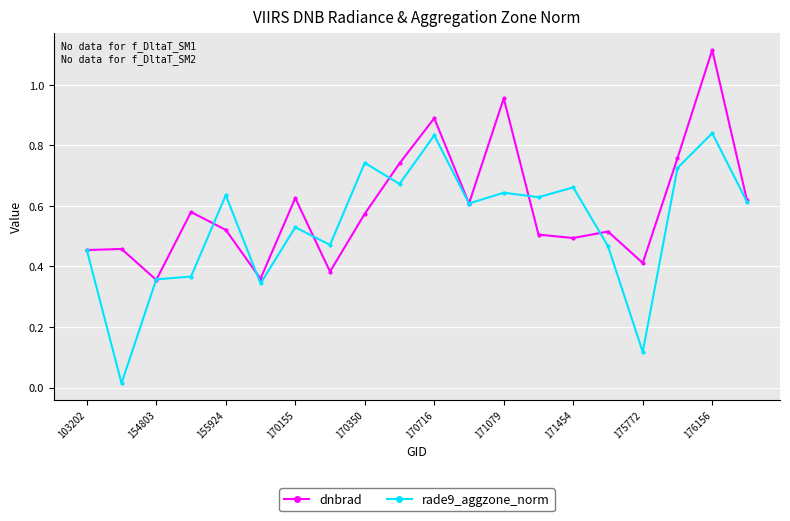

At how many categories does at least one series exceed 0?

20